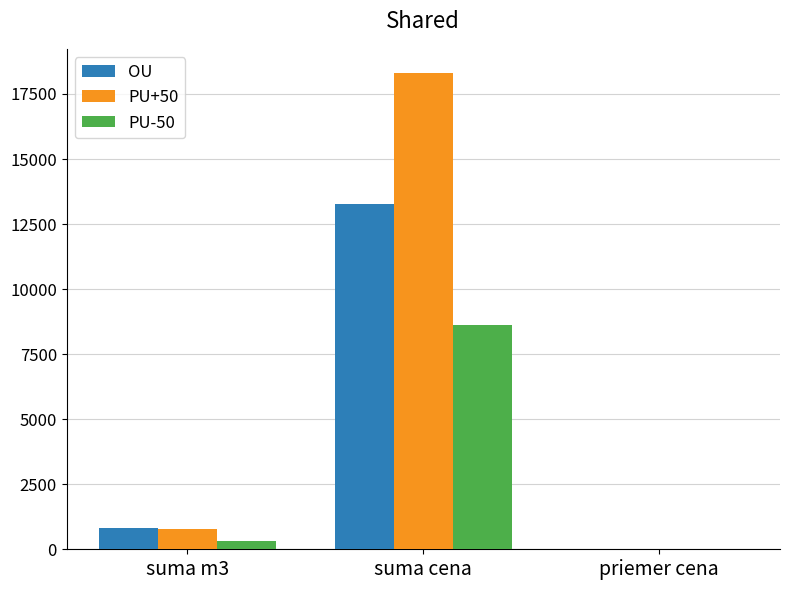

The value of PU+50 at suma cena is 18318.9. True or false?

True